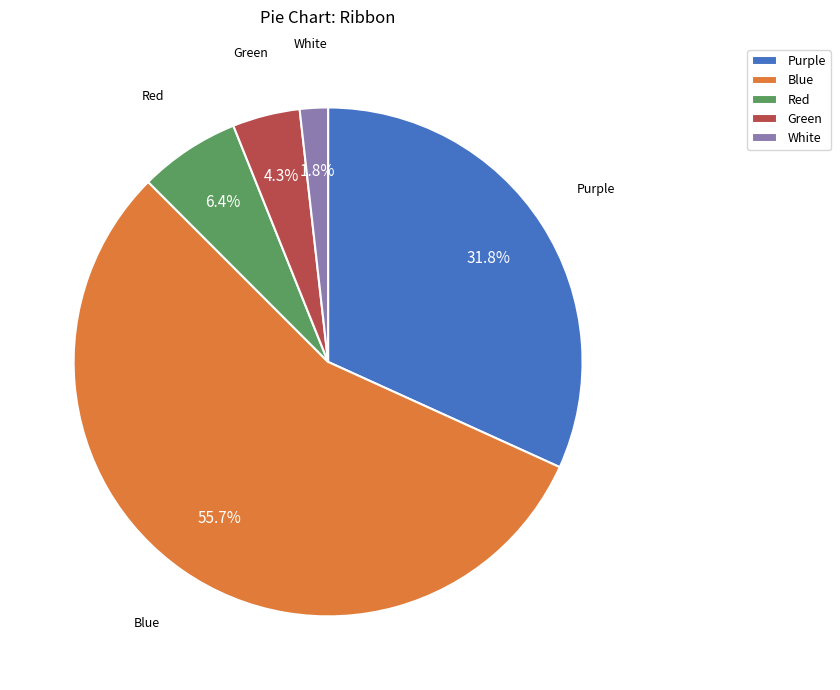

Which category has the biggest portion of the pie?

Blue